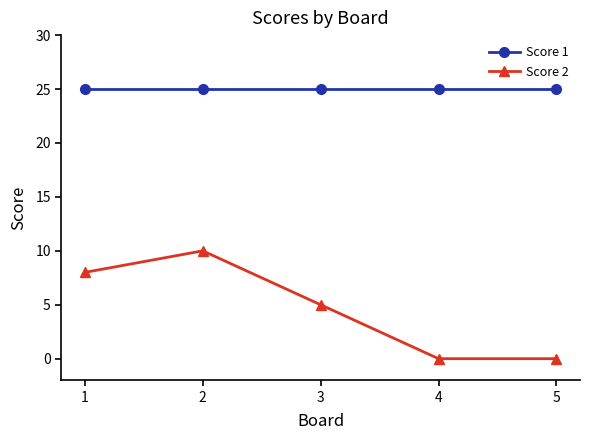

Which series has the largest range (max minus min)?

Score 2